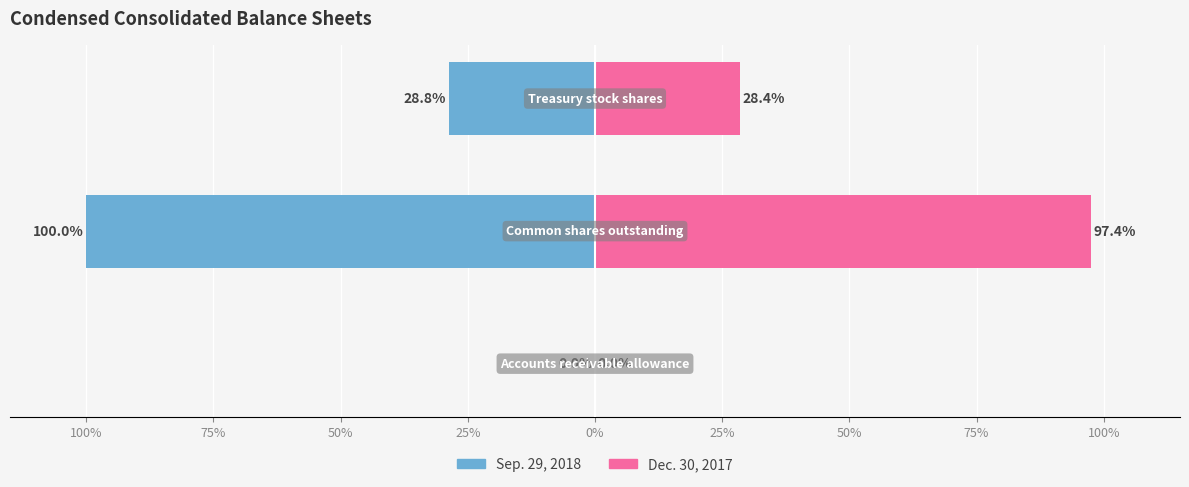

Are the bars grouped side by side (vs. stacked)?

Yes